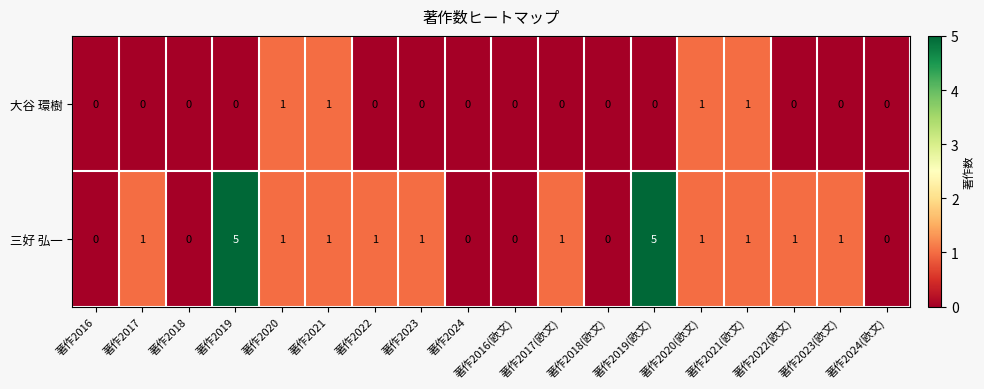

How many distinct data groups are displayed?

2